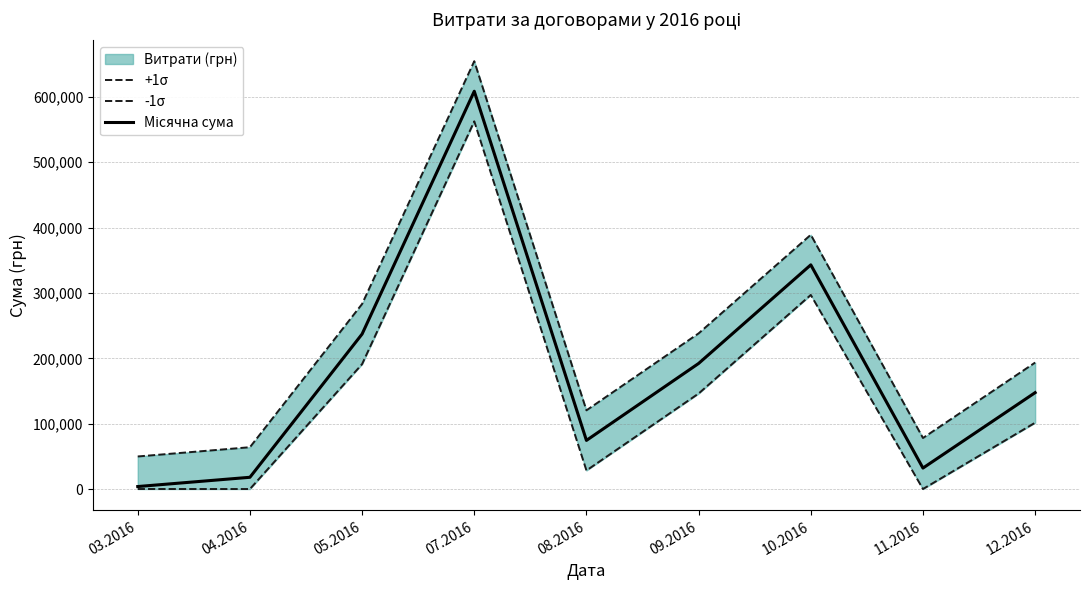

What is the difference between the +1σ values at 11.2016 and 04.2016?

14100.9